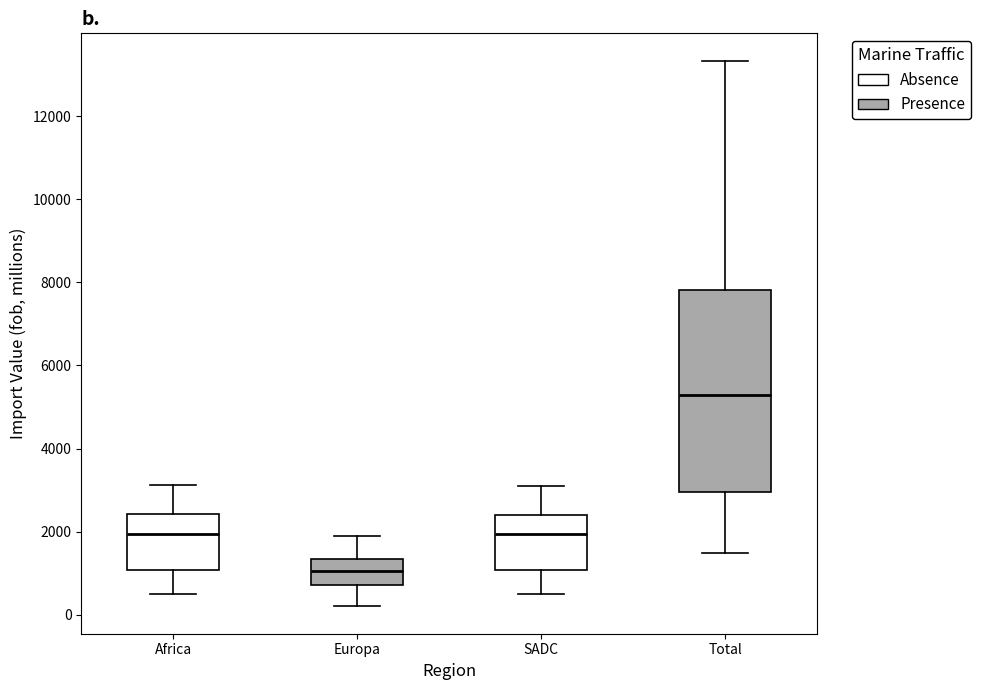

Reading left to right, read every box against the y-axis: the position of its median line, the range the box covers, and the ends of its whiskers. The values are not printed on the chart, so give them approximately, as read against the axis.

Africa: median 2000, box 1000 to 2400, whiskers 400 to 3200
Europa: median 1000, box 800 to 1400, whiskers 200 to 1800
SADC: median 2000, box 1000 to 2400, whiskers 400 to 3200
Total: median 5200, box 3000 to 7800, whiskers 1400 to 13400